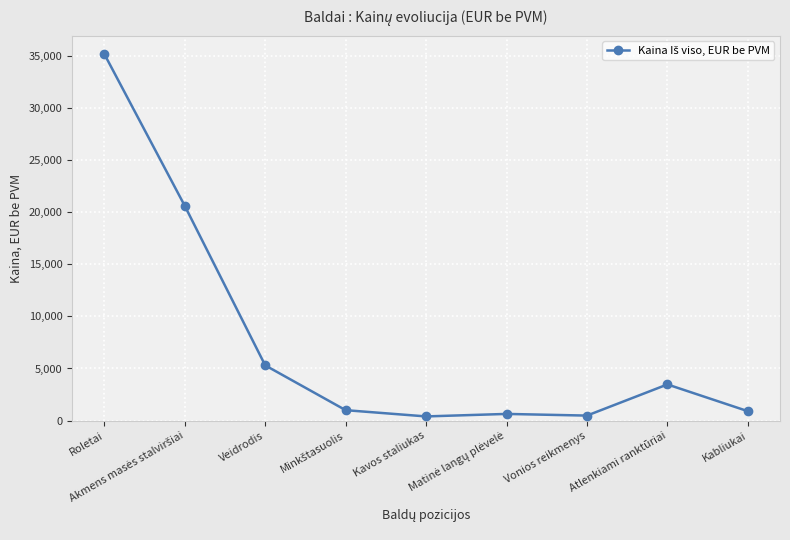

How many lines are shown in the chart?

1